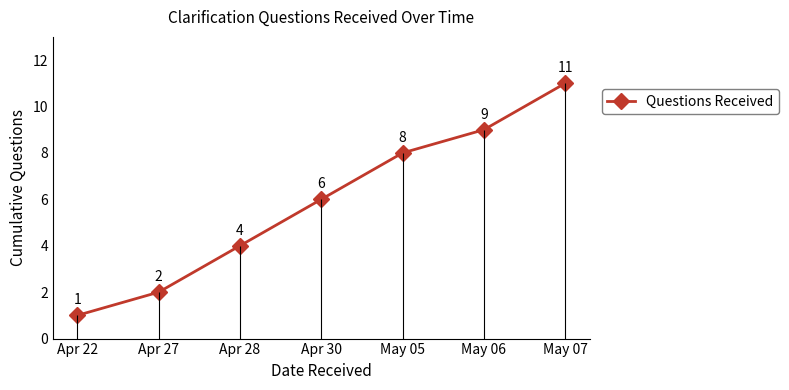

Approximately how many times larger is the value at Apr 27 compared to Apr 22?

2.0